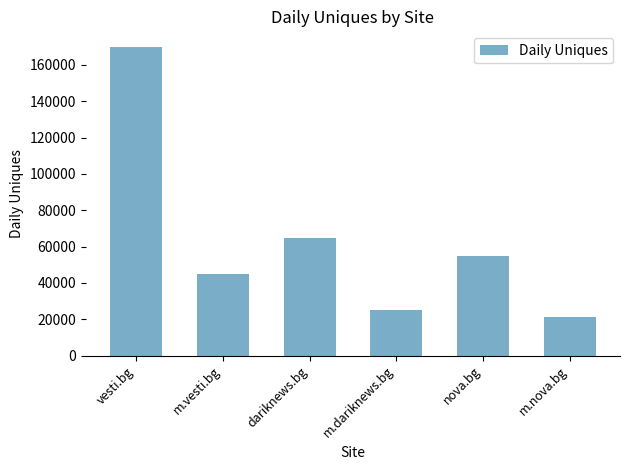

What is the value of the 1st bar from the left?

170000